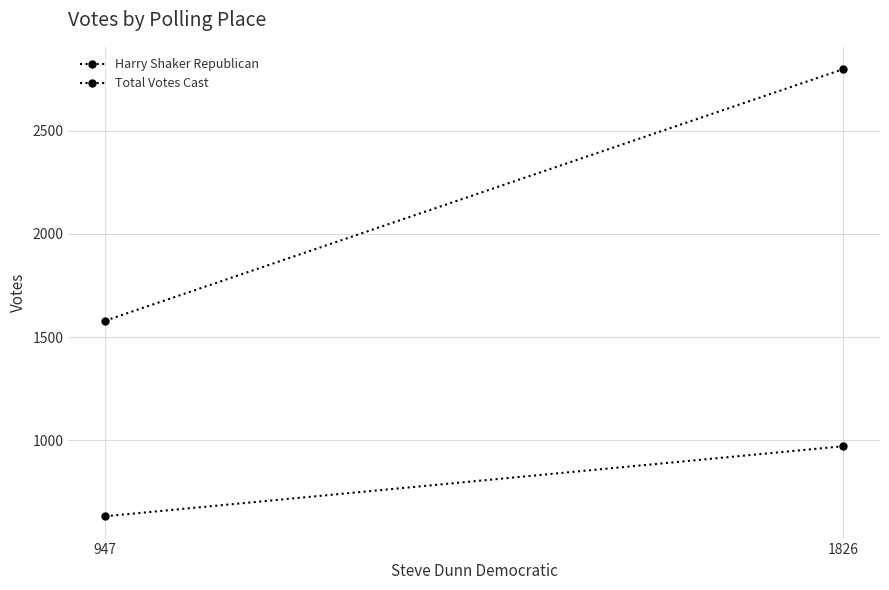

What are all the series names shown in the legend?

Harry Shaker Republican, Total Votes Cast